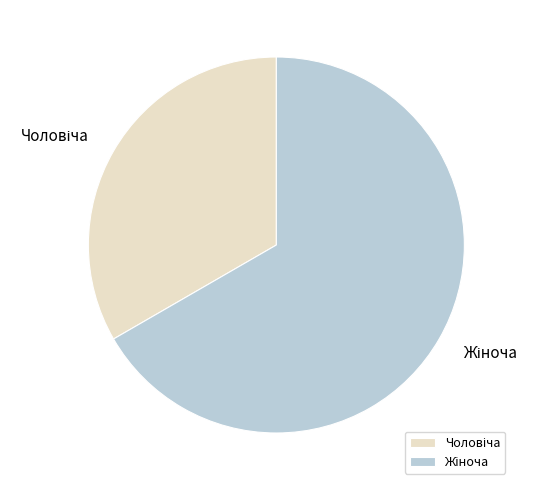

Is there a majority slice in this chart?

Yes